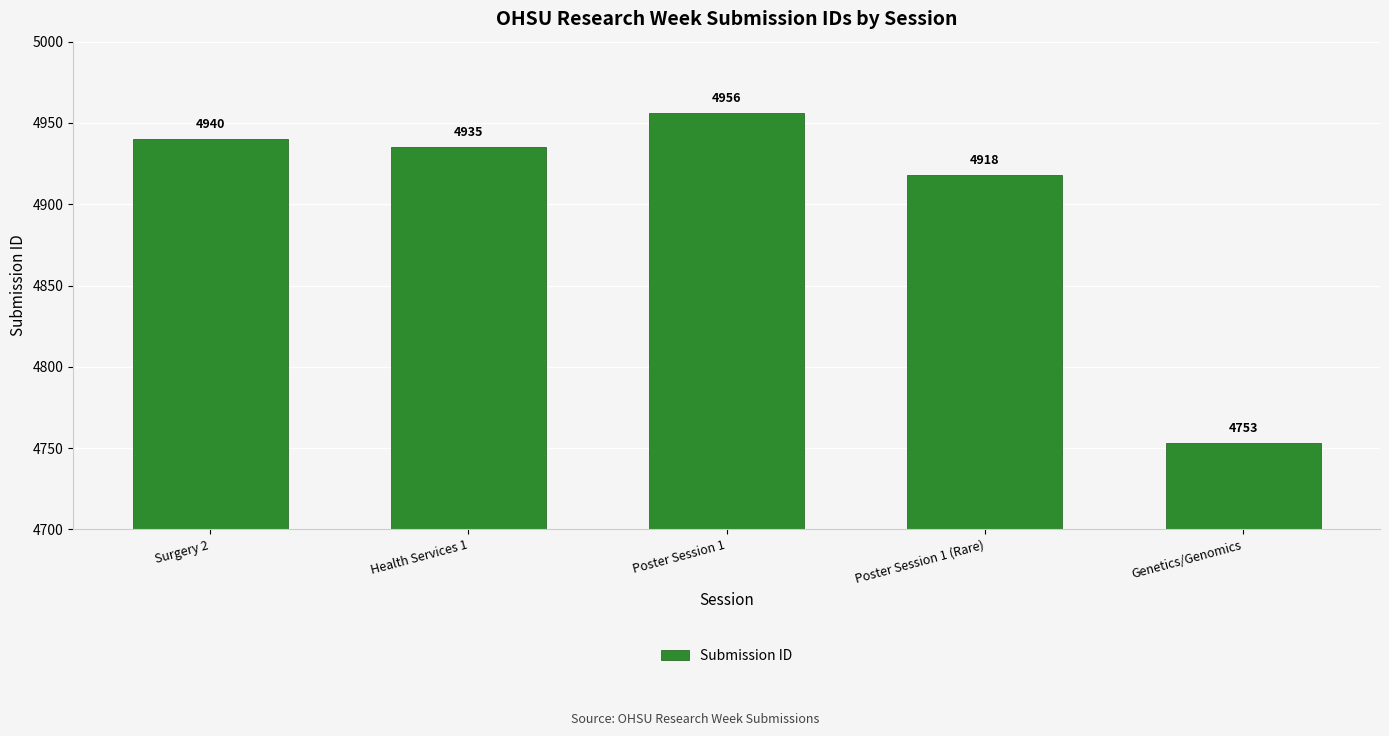

List the labels in order of value, largest first.

Poster Session 1, Surgery 2, Health Services 1, Poster Session 1 (Rare), Genetics/Genomics